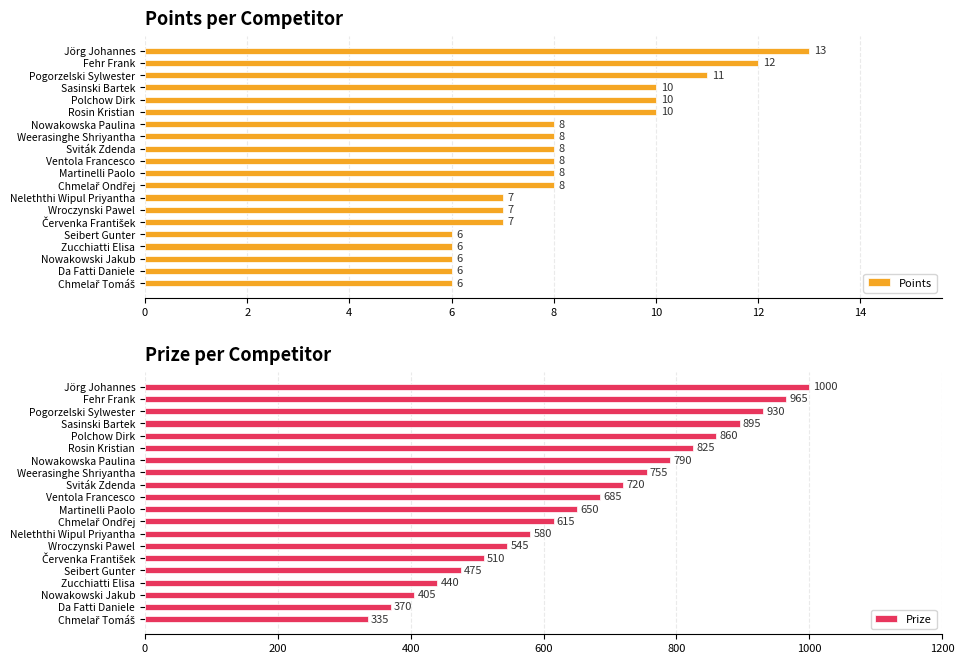

What is the sum of all Points values?

165